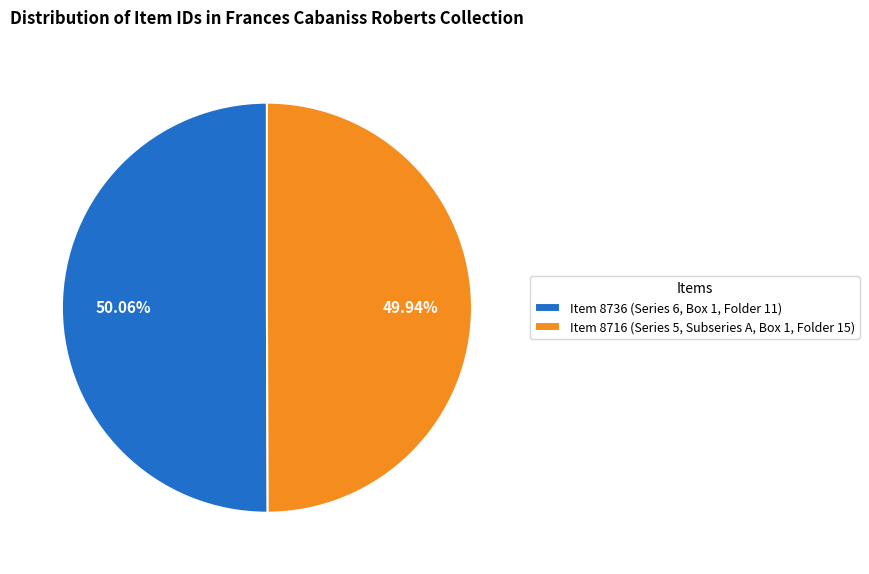

Approximately how many times larger is the value at Item 8716 (Series 5, Subseries A, Box 1, Folder 15) compared to Item 8736 (Series 6, Box 1, Folder 11)?

1.0